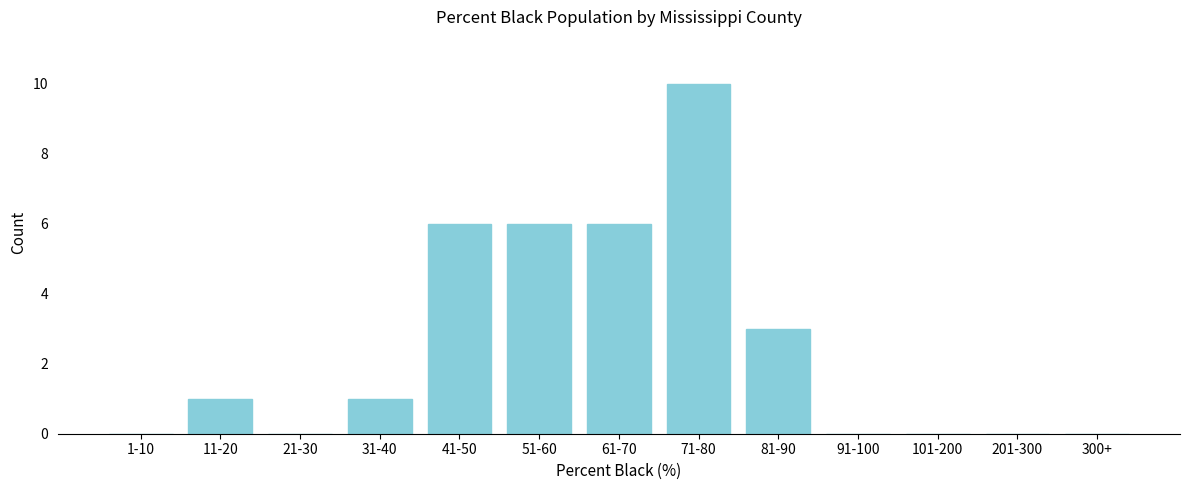

Reading right to left, what are all the values shown in this chart?

300+=0	201-300=0	101-200=0	91-100=0	81-90=3	71-80=10	61-70=6	51-60=6	41-50=6	31-40=1	21-30=0	11-20=1	1-10=0